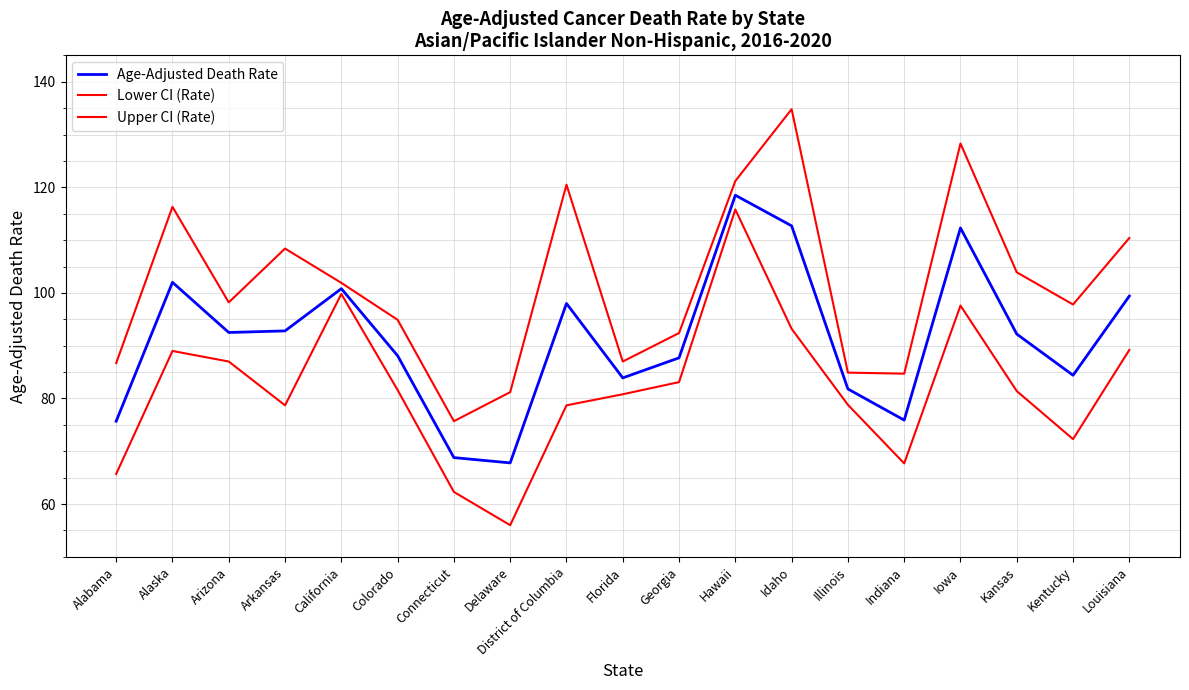

Is it true that Age-Adjusted Death Rate equals 112.3 at Iowa?

True